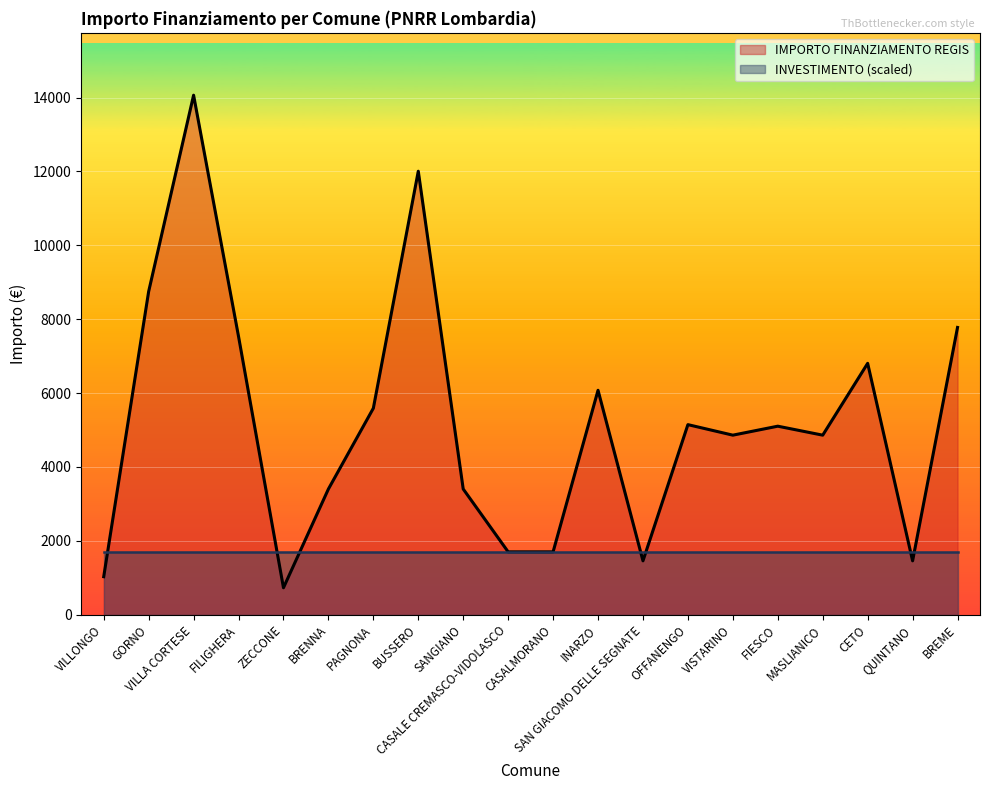

Where does the data first go above 5103?

GORNO